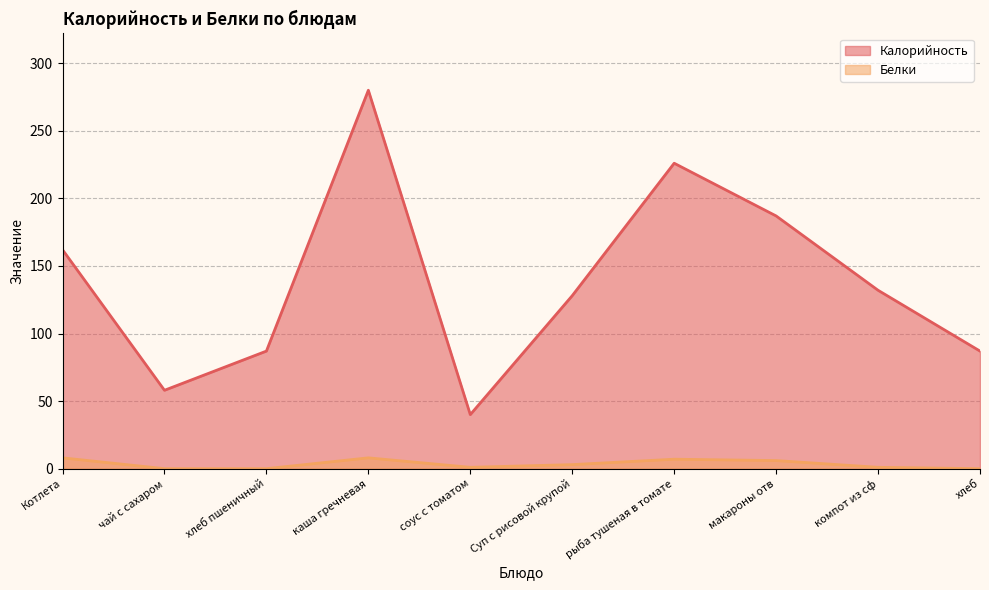

What is the difference between the maximum and minimum values in the Белки series?

8